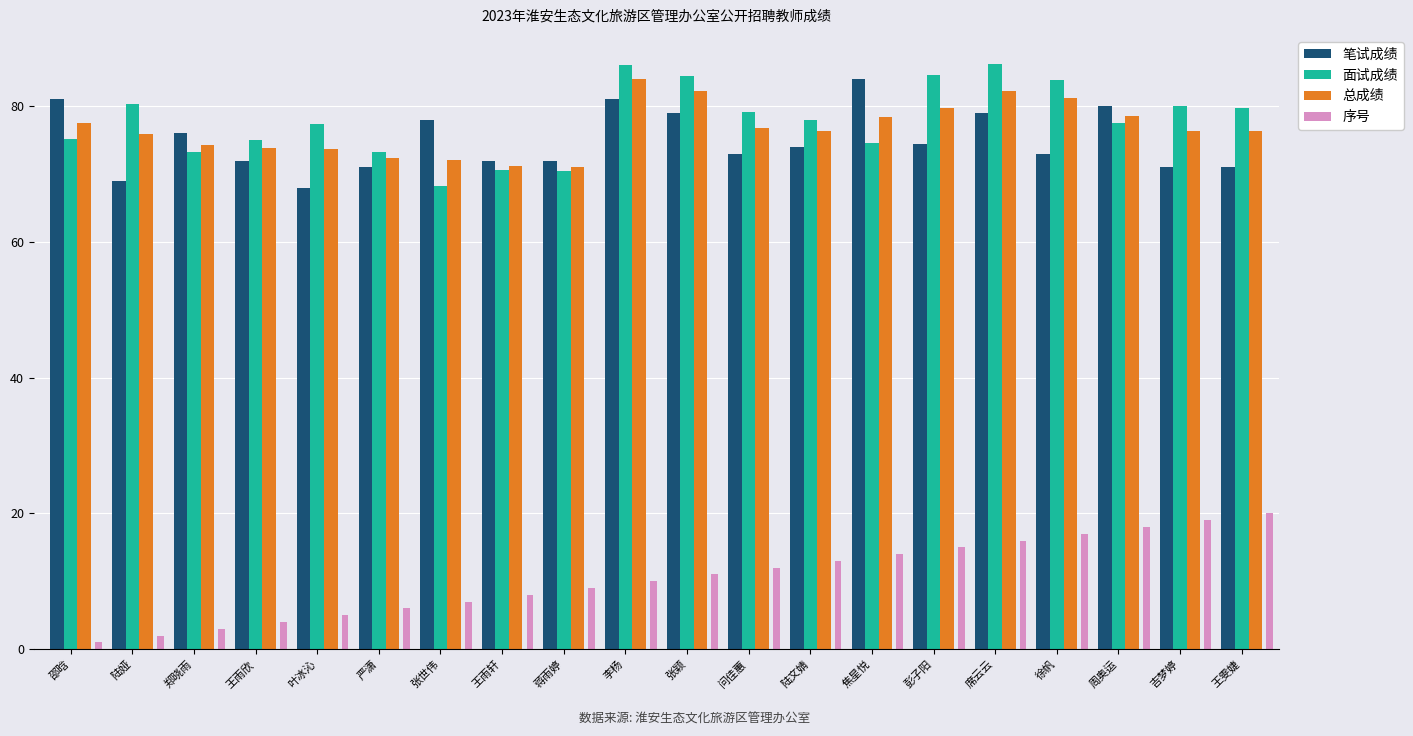

What is the sum of the 笔试成绩 values at 席云云 and 叶冰沁?

147.0